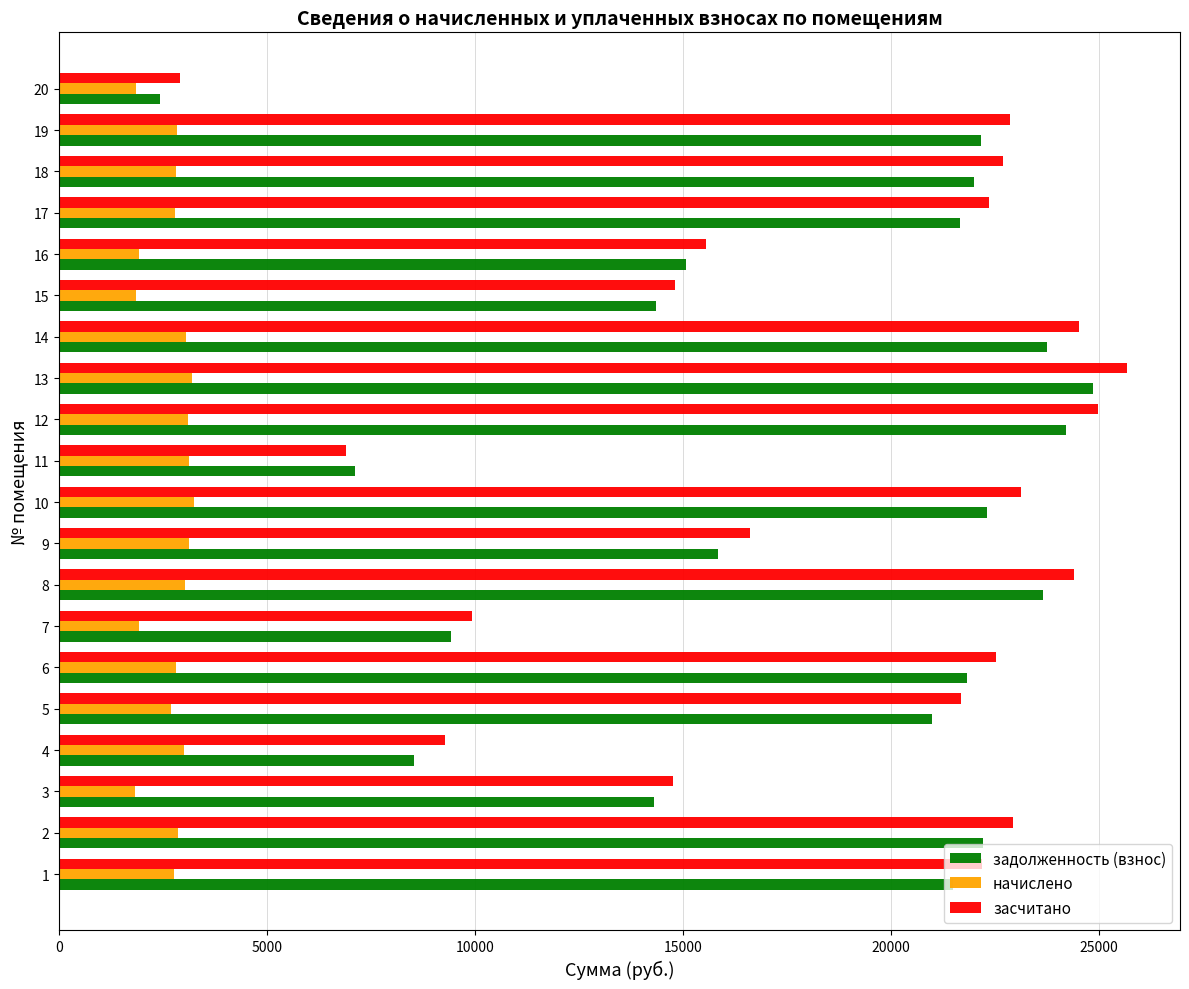

What is the maximum value shown in the chart?

25666.2